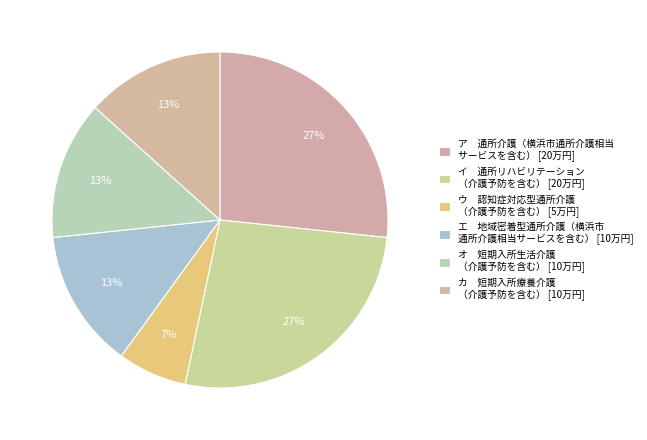

To the nearest percent, what is the average slice percentage?

17%